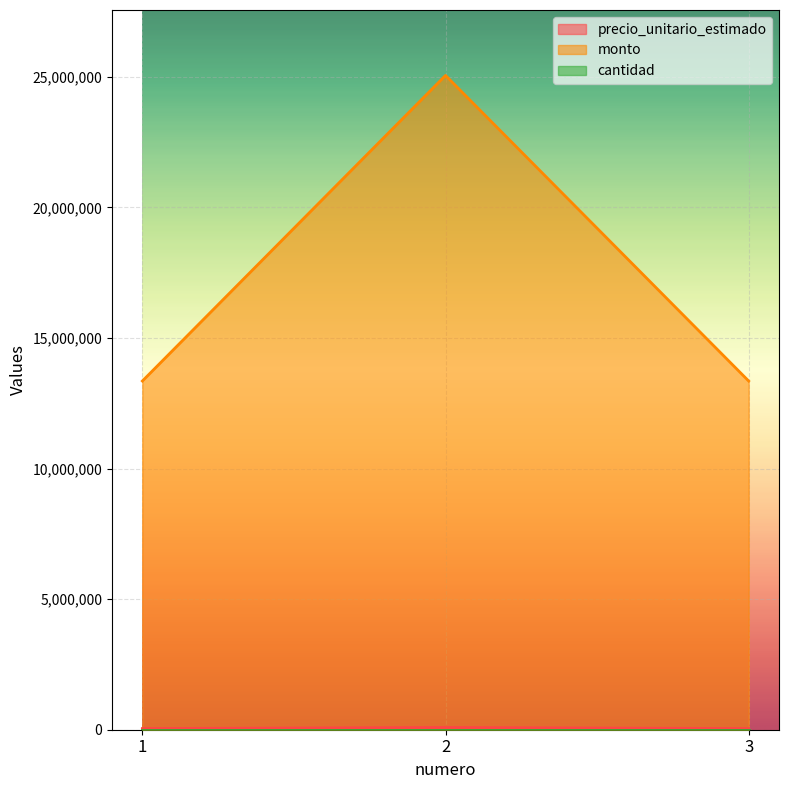

What is the smallest value displayed?

300